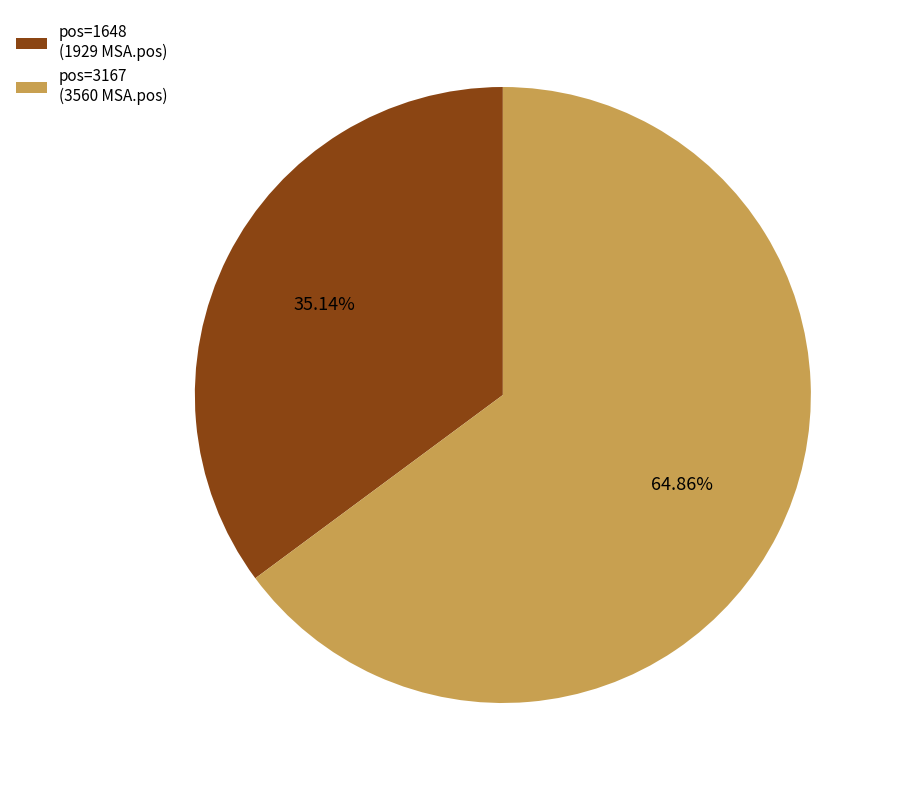

Count the number of slices in the pie.

2